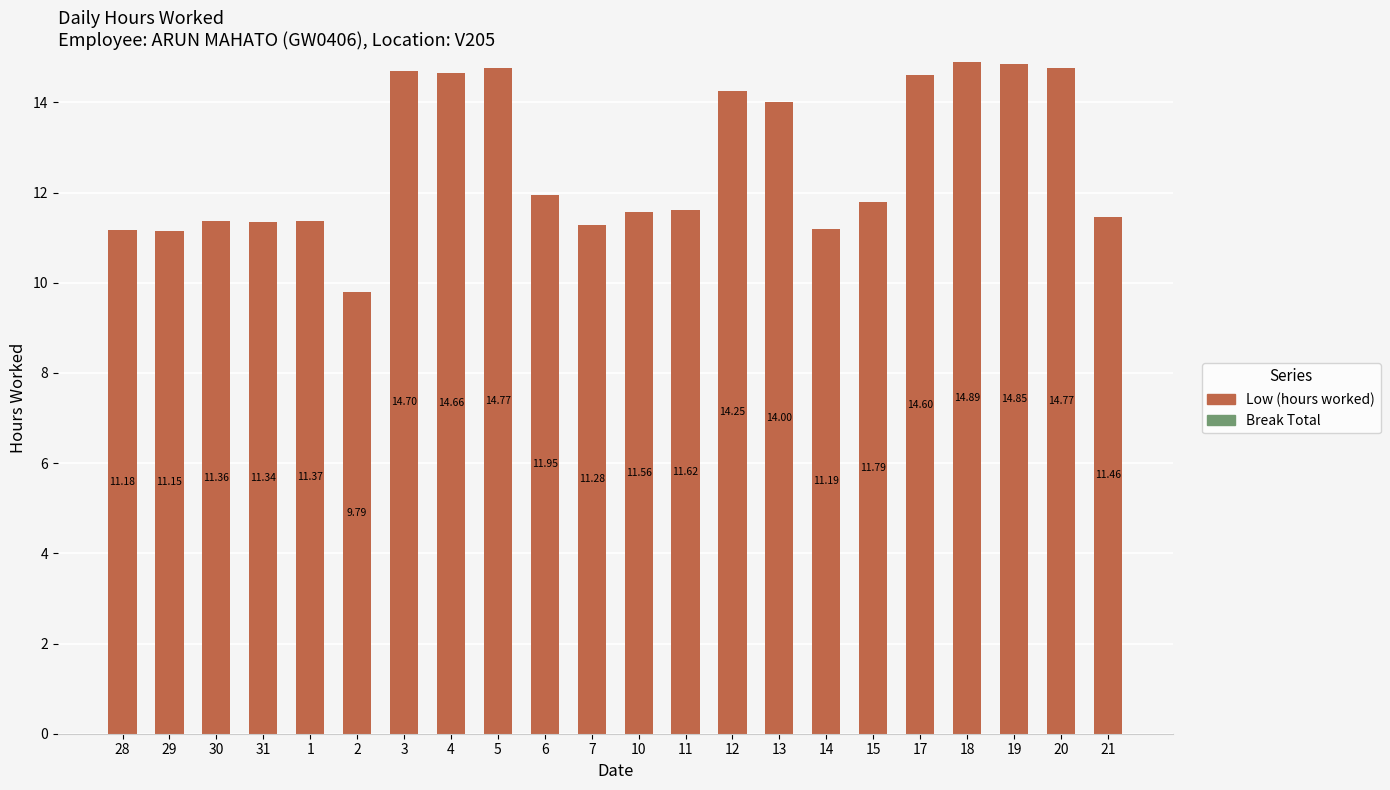

How many bars are there in total?

22